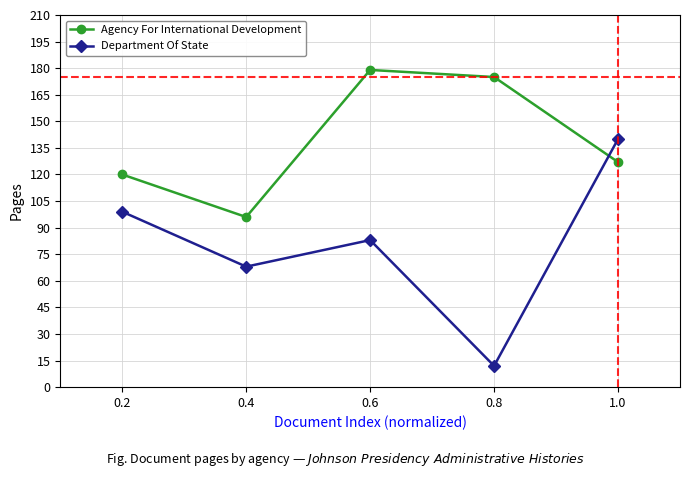

What is the sum of all Department Of State values?

402